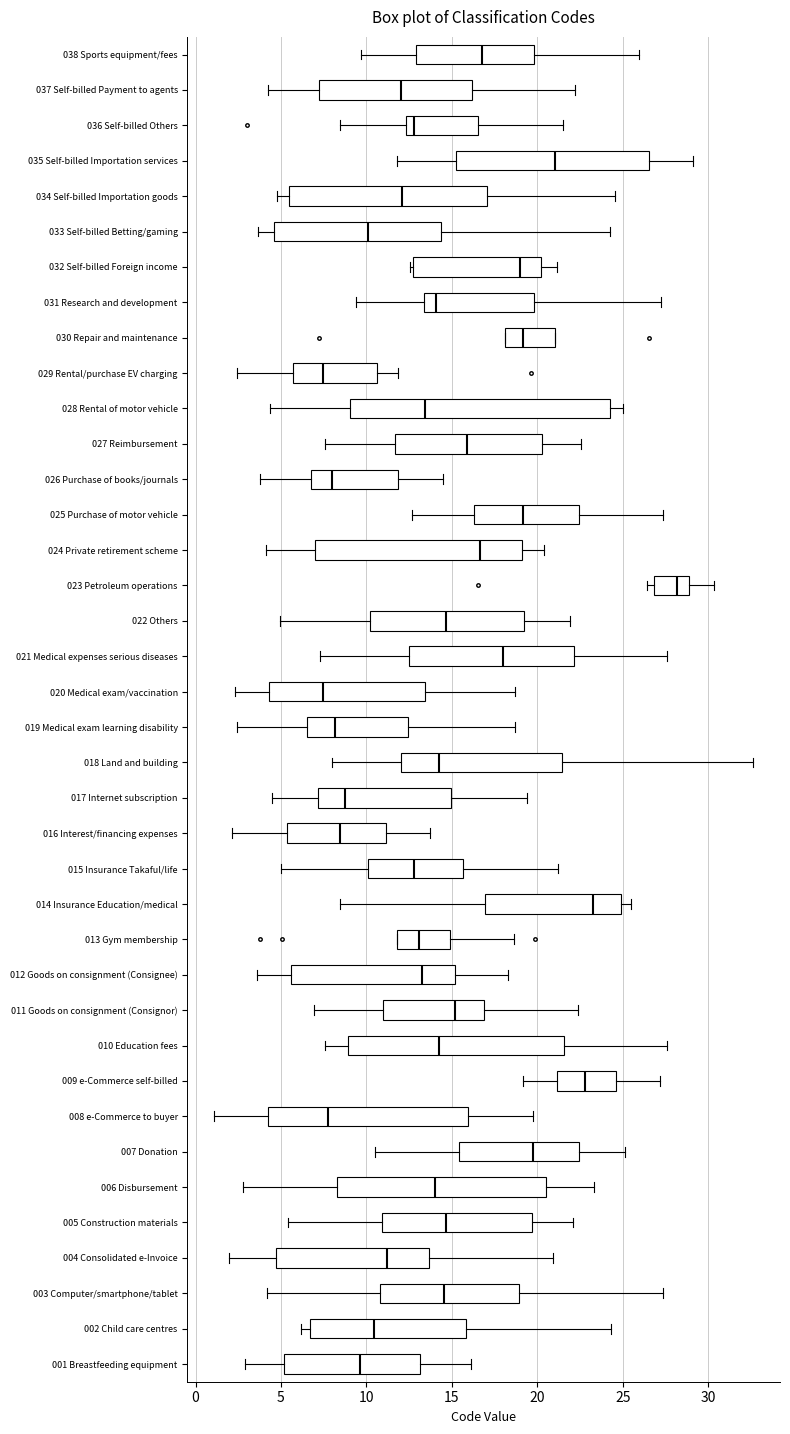

Reading bottom to top, transcribe this box plot: for each box, give where its median line is, the range the box spans, and where its two whiskers end, as read against the x-axis. The values are not printed on the chart, so give them approximately, as read against the axis.

001 Breastfeeding equipment: median 9.5, box 5.0 to 13.0, whiskers 3.0 to 16.0
002 Child care centres: median 10.5, box 6.5 to 16.0, whiskers 6.0 to 24.5
003 Computer/smartphone/tablet: median 14.5, box 11.0 to 19.0, whiskers 4.0 to 27.5
004 Consolidated e-Invoice: median 11.0, box 4.5 to 13.5, whiskers 2.0 to 21.0
005 Construction materials: median 14.5, box 11.0 to 19.5, whiskers 5.5 to 22.0
006 Disbursement: median 14.0, box 8.5 to 20.5, whiskers 3.0 to 23.5
007 Donation: median 19.5, box 15.5 to 22.5, whiskers 10.5 to 25.0
008 e-Commerce to buyer: median 8.0, box 4.0 to 16.0, whiskers 1.0 to 20.0
009 e-Commerce self-billed: median 23.0, box 21.0 to 24.5, whiskers 19.0 to 27.0
010 Education fees: median 14.5, box 9.0 to 21.5, whiskers 7.5 to 27.5
011 Goods on consignment (Consignor): median 15.0, box 11.0 to 17.0, whiskers 7.0 to 22.5
012 Goods on consignment (Consignee): median 13.5, box 5.5 to 15.0, whiskers 3.5 to 18.5
013 Gym membership: median 13.0, box 12.0 to 15.0, whiskers 12.0 to 18.5
014 Insurance Education/medical: median 23.5, box 17.0 to 25.0, whiskers 8.5 to 25.5
015 Insurance Takaful/life: median 13.0, box 10.0 to 15.5, whiskers 5.0 to 21.0
016 Interest/financing expenses: median 8.5, box 5.5 to 11.0, whiskers 2.0 to 13.5
017 Internet subscription: median 9.0, box 7.0 to 15.0, whiskers 4.5 to 19.5
018 Land and building: median 14.0, box 12.0 to 21.5, whiskers 8.0 to 32.5
019 Medical exam learning disability: median 8.0, box 6.5 to 12.5, whiskers 2.5 to 18.5
020 Medical exam/vaccination: median 7.5, box 4.5 to 13.5, whiskers 2.5 to 18.5
021 Medical expenses serious diseases: median 18.0, box 12.5 to 22.0, whiskers 7.5 to 27.5
022 Others: median 14.5, box 10.0 to 19.0, whiskers 5.0 to 22.0
023 Petroleum operations: median 28.0, box 27.0 to 29.0, whiskers 26.5 to 30.5
024 Private retirement scheme: median 16.5, box 7.0 to 19.0, whiskers 4.0 to 20.5
025 Purchase of motor vehicle: median 19.0, box 16.5 to 22.5, whiskers 12.5 to 27.5
026 Purchase of books/journals: median 8.0, box 6.5 to 12.0, whiskers 4.0 to 14.5
027 Reimbursement: median 16.0, box 11.5 to 20.5, whiskers 7.5 to 22.5
028 Rental of motor vehicle: median 13.5, box 9.0 to 24.5, whiskers 4.5 to 25.0
029 Rental/purchase EV charging: median 7.5, box 5.5 to 10.5, whiskers 2.5 to 12.0
030 Repair and maintenance: median 19.0, box 18.0 to 21.0, whiskers 18.0 to 21.0
031 Research and development: median 14.0, box 13.5 to 20.0, whiskers 9.5 to 27.0
032 Self-billed Foreign income: median 19.0, box 12.5 to 20.0, whiskers 12.5 (just left of the box's left edge) to 21.0
033 Self-billed Betting/gaming: median 10.0, box 4.5 to 14.5, whiskers 3.5 to 24.5
034 Self-billed Importation goods: median 12.0, box 5.5 to 17.0, whiskers 5.0 to 24.5
035 Self-billed Importation services: median 21.0, box 15.5 to 26.5, whiskers 12.0 to 29.0
036 Self-billed Others: median 13.0, box 12.5 to 16.5, whiskers 8.5 to 21.5
037 Self-billed Payment to agents: median 12.0, box 7.0 to 16.0, whiskers 4.0 to 22.0
038 Sports equipment/fees: median 17.0, box 13.0 to 20.0, whiskers 9.5 to 26.0